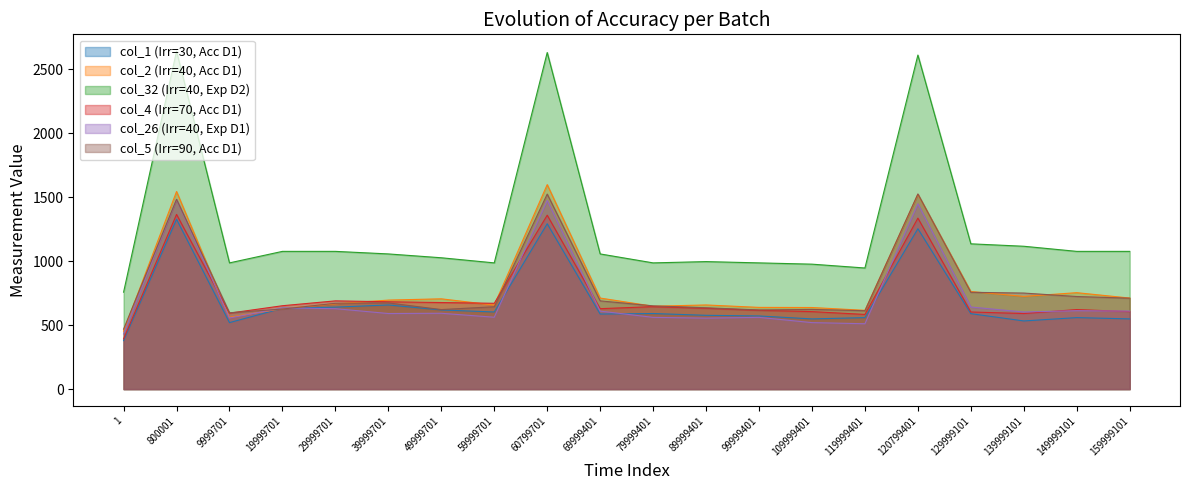

Reading left to right, what are all the values shown in this chart?

col_1 (Irr=30, Acc D1): 1=379	800001=1328	9999701=520	19999701=632	29999701=641	39999701=658	49999701=619	59999701=603	60799701=1293	69999401=587	79999401=591	89999401=577	99999401=572	109999401=549	119999401=559	120799401=1254	129999101=590	139999101=533	149999101=559	159999101=549
col_2 (Irr=40, Acc D1): 1=453	800001=1545	9999701=562	19999701=629	29999701=667	39999701=696	49999701=706	59999701=657	60799701=1599	69999401=712	79999401=648	89999401=658	99999401=639	109999401=638	119999401=616	120799401=1523	129999101=763	139999101=725	149999101=754	159999101=712
col_32 (Irr=40, Exp D2): 1=758	800001=2642	9999701=987	19999701=1077	29999701=1077	39999701=1057	49999701=1027	59999701=987	60799701=2632	69999401=1057	79999401=987	89999401=997	99999401=987	109999401=977	119999401=947	120799401=2612	129999101=1136	139999101=1117	149999101=1077	159999101=1077
col_4 (Irr=70, Acc D1): 1=393	800001=1366	9999701=594	19999701=652	29999701=690	39999701=683	49999701=677	59999701=671	60799701=1360	69999401=629	79999401=645	89999401=632	99999401=616	109999401=606	119999401=584	120799401=1337	129999101=603	139999101=591	149999101=622	159999101=606
col_26 (Irr=40, Exp D1): 1=431	800001=1484	9999701=556	19999701=635	29999701=629	39999701=591	49999701=593	59999701=562	60799701=1475	69999401=610	79999401=561	89999401=555	99999401=561	109999401=520	119999401=511	120799401=1449	129999101=642	139999101=603	149999101=613	159999101=610
col_5 (Irr=90, Acc D1): 1=469	800001=1484	9999701=597	19999701=626	29999701=671	39999701=674	49999701=622	59999701=644	60799701=1525	69999401=690	79999401=651	89999401=636	99999401=619	109999401=623	119999401=613	120799401=1526	129999101=757	139999101=751	149999101=724	159999101=711